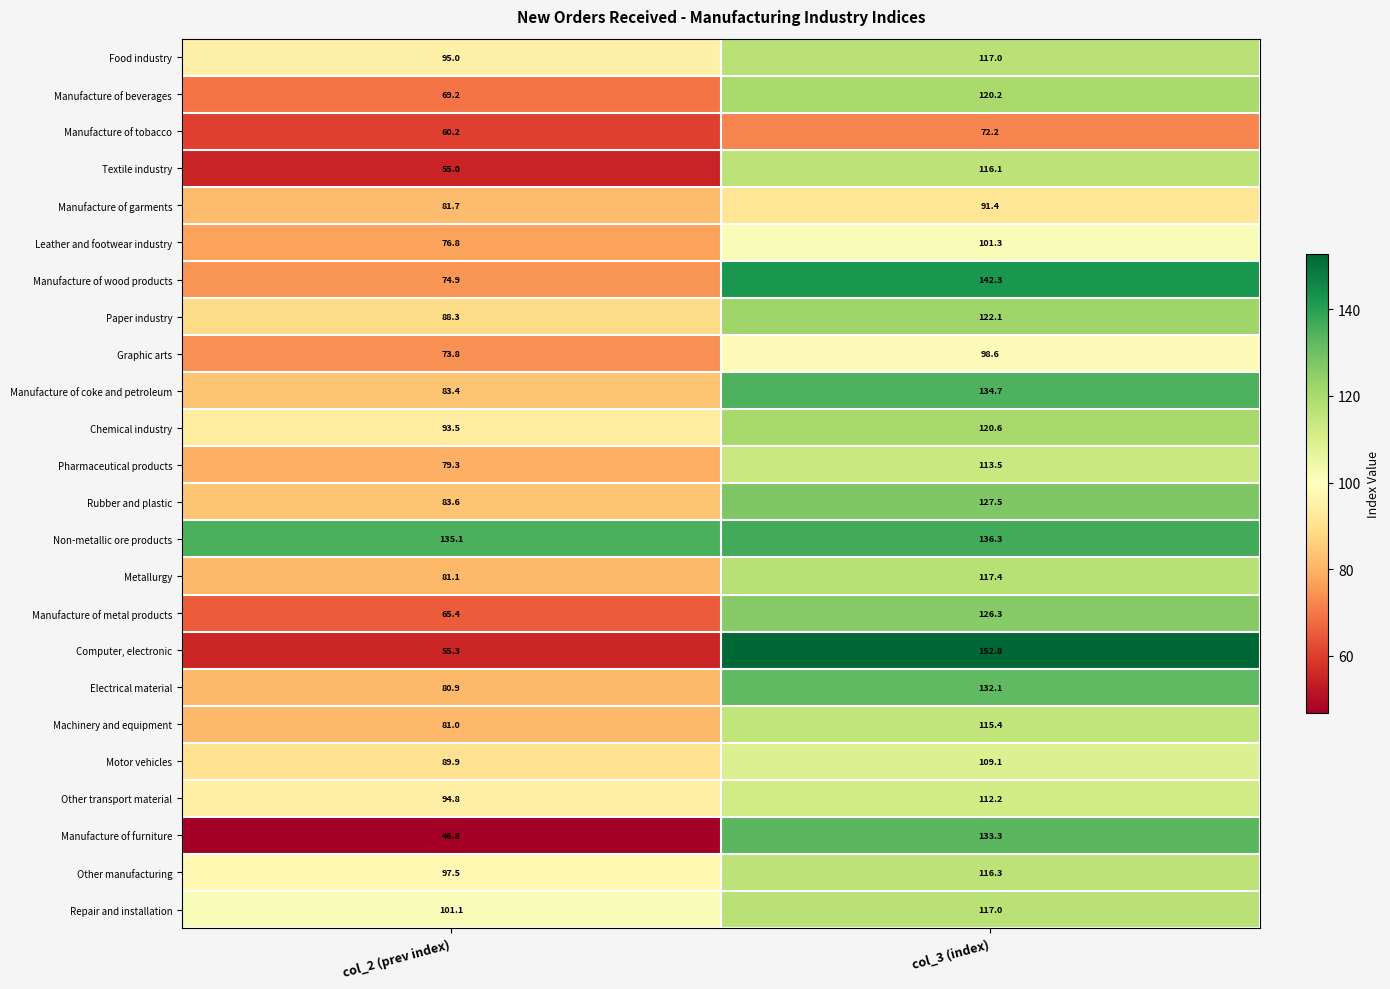

What is the sum of the Electrical material values at col_3 (index) and col_2 (prev index)?

213.0